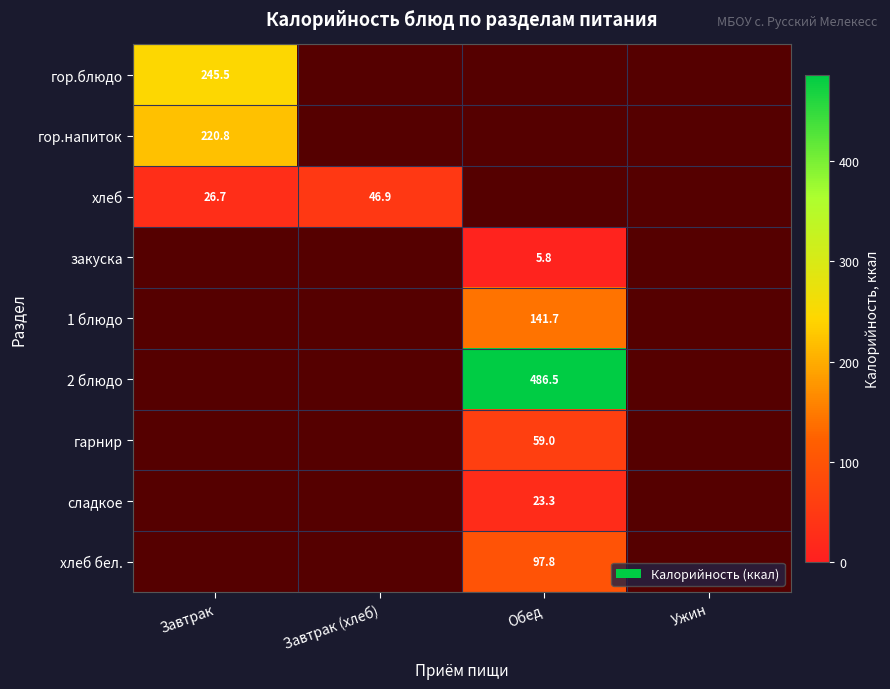

The value of сладкое at Обед is 13.9. True or false?

False